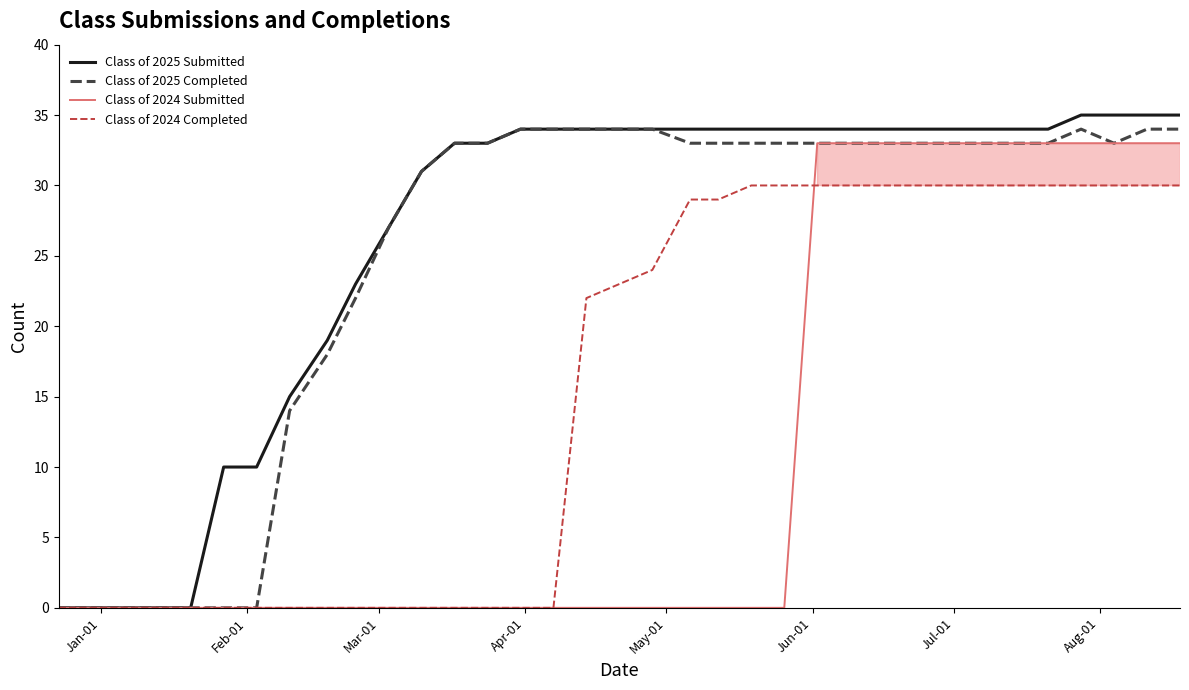

What is the greatest value displayed?

35